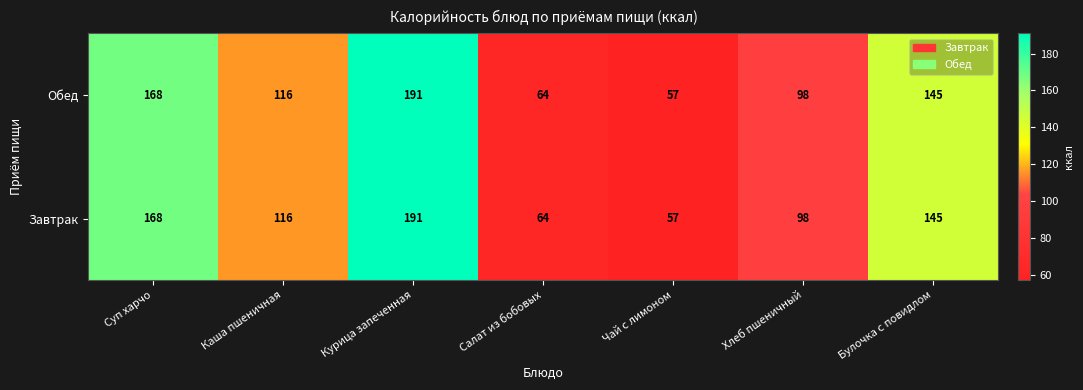

What is the maximum value shown in the chart?

191